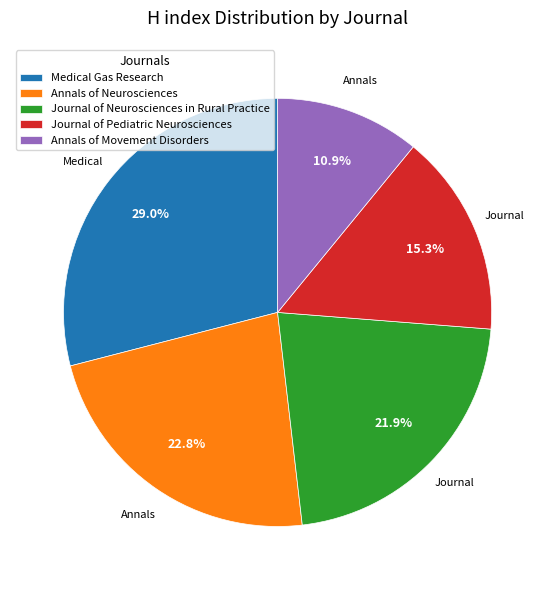

Which category has the smallest portion of the pie?

Annals of Movement Disorders